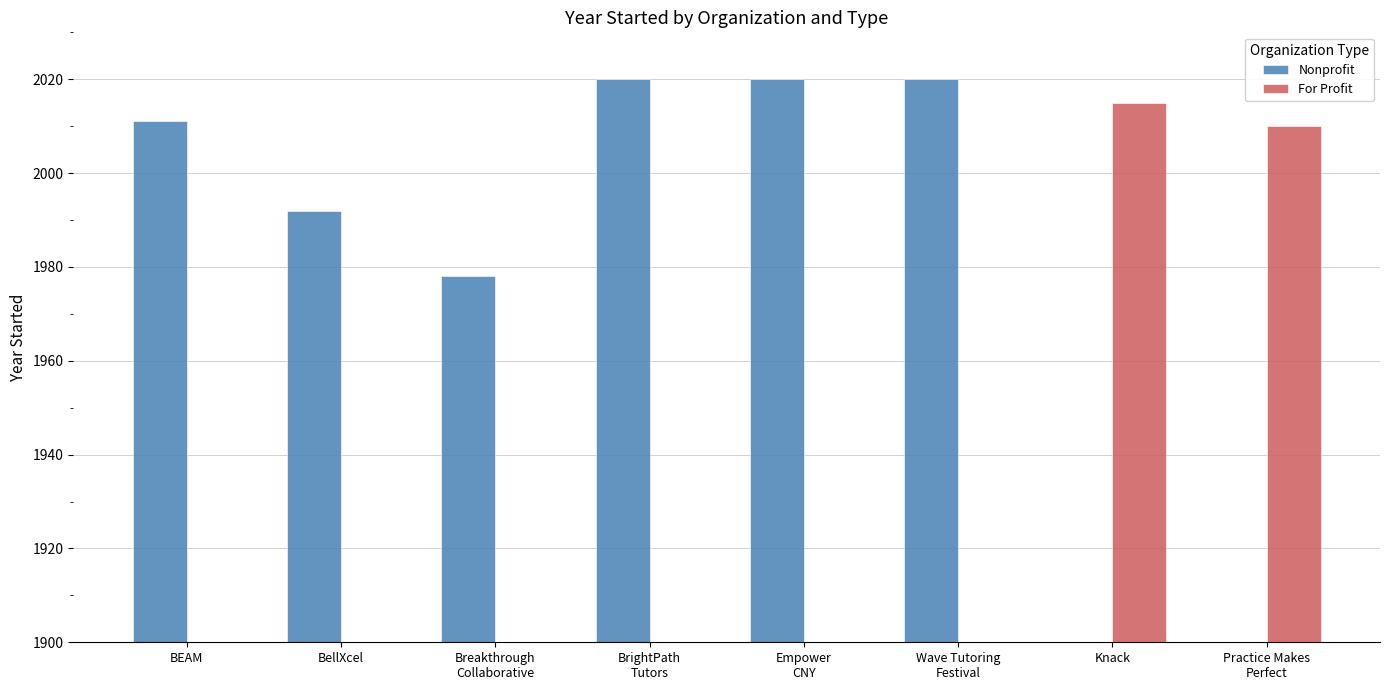

Reading left to right, what are all the values shown in this chart?

Nonprofit: 2011	1992	1978	2020	2020	2020	0	0
For Profit: 0	0	0	0	0	0	2015	2010